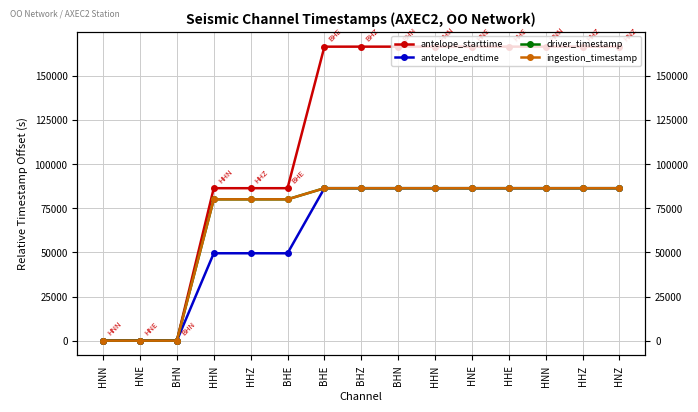

Which series has the largest range (max minus min)?

antelope_starttime